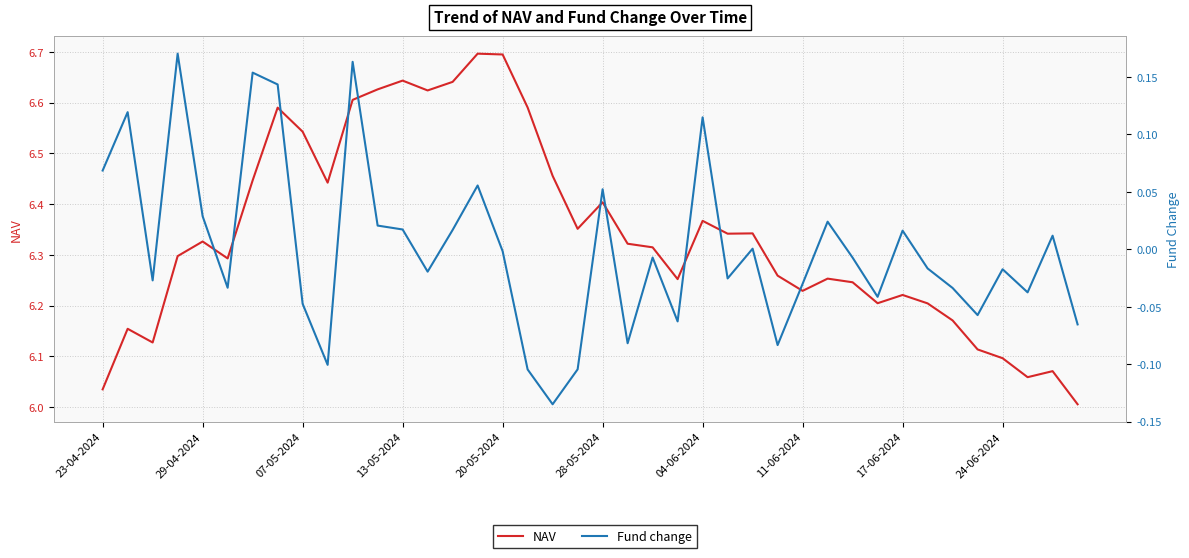

True or false: Fund change has a value of -0.1 at 39.

False